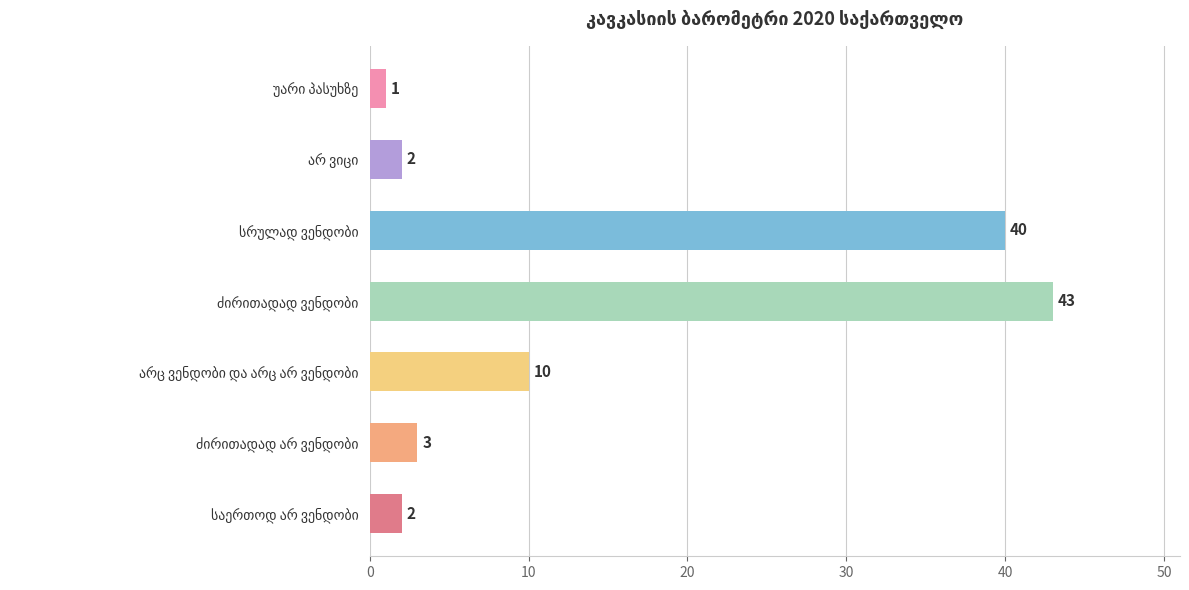

What is the sum of all values?

101